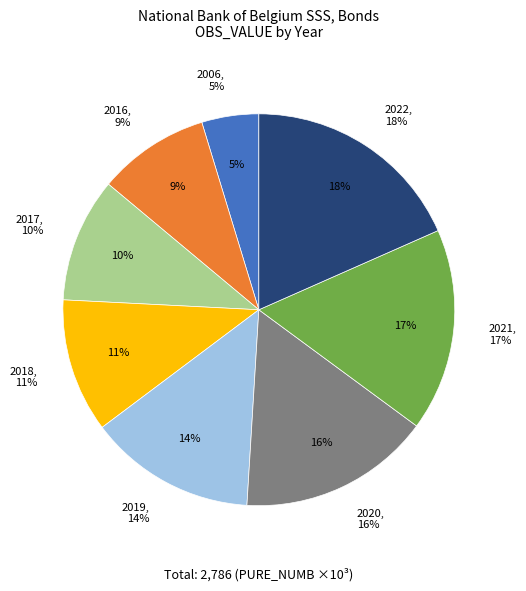

What is the smallest slice in the pie chart?

2006